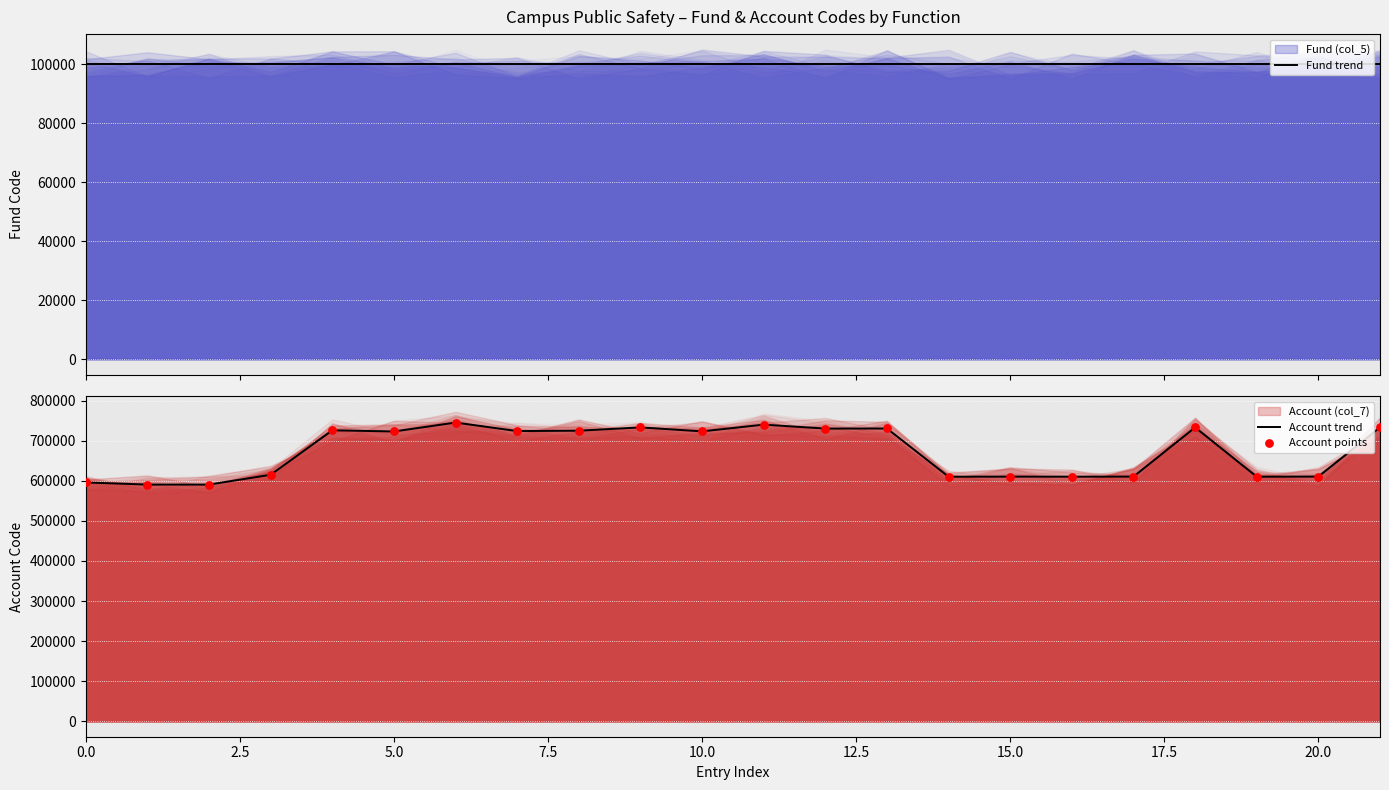

Which series has the largest total across all categories?

Account trend